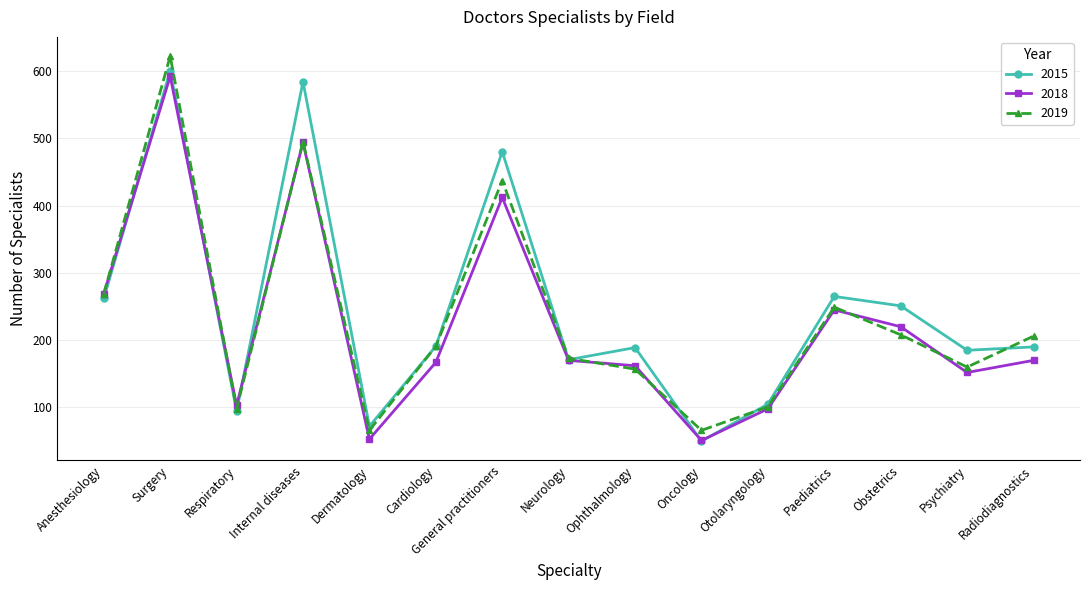

What is the difference between the highest and lowest values at Neurology?

3